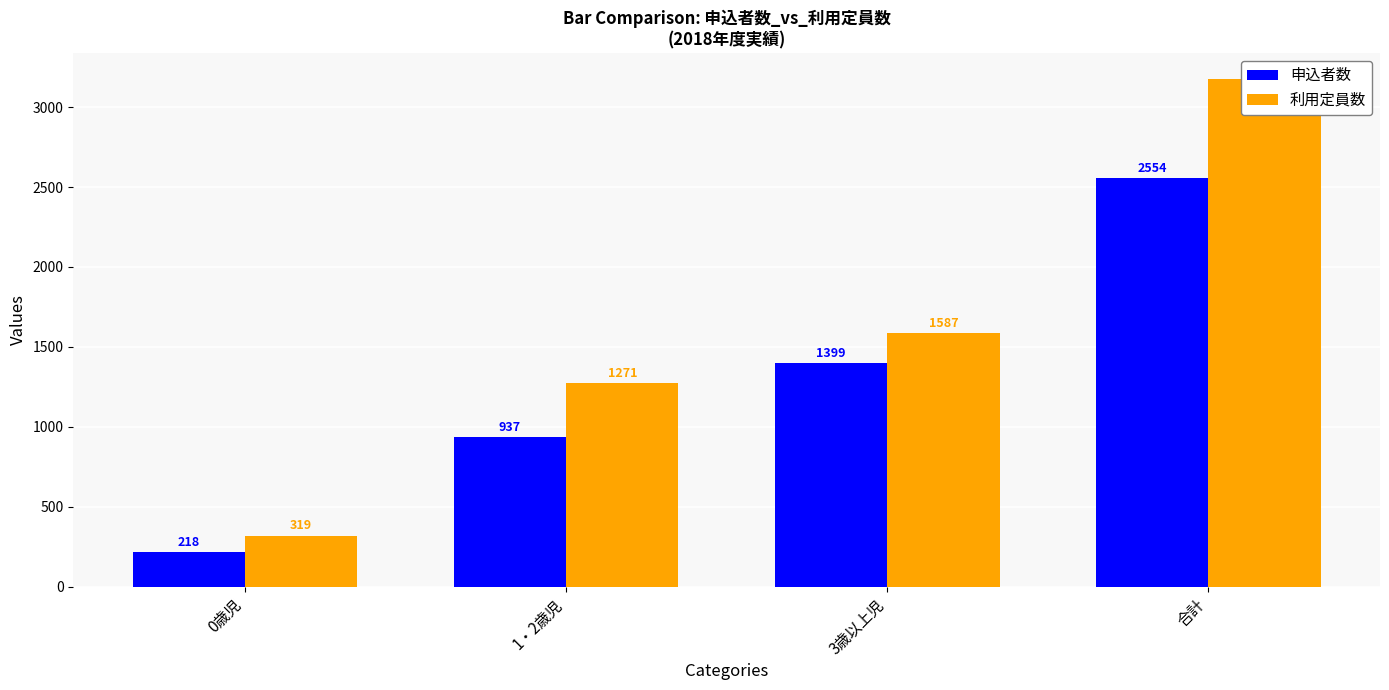

Which series has the widest spread of values?

利用定員数